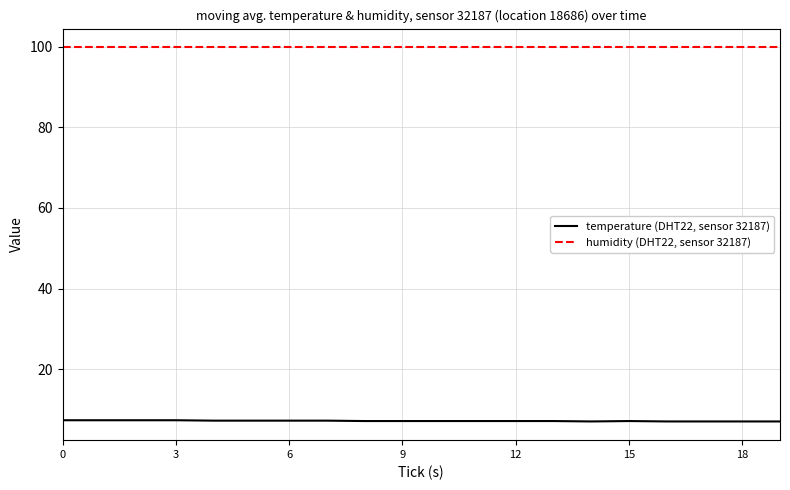

List the series in order of their peak value, highest first.

humidity (DHT22, sensor 32187), temperature (DHT22, sensor 32187)